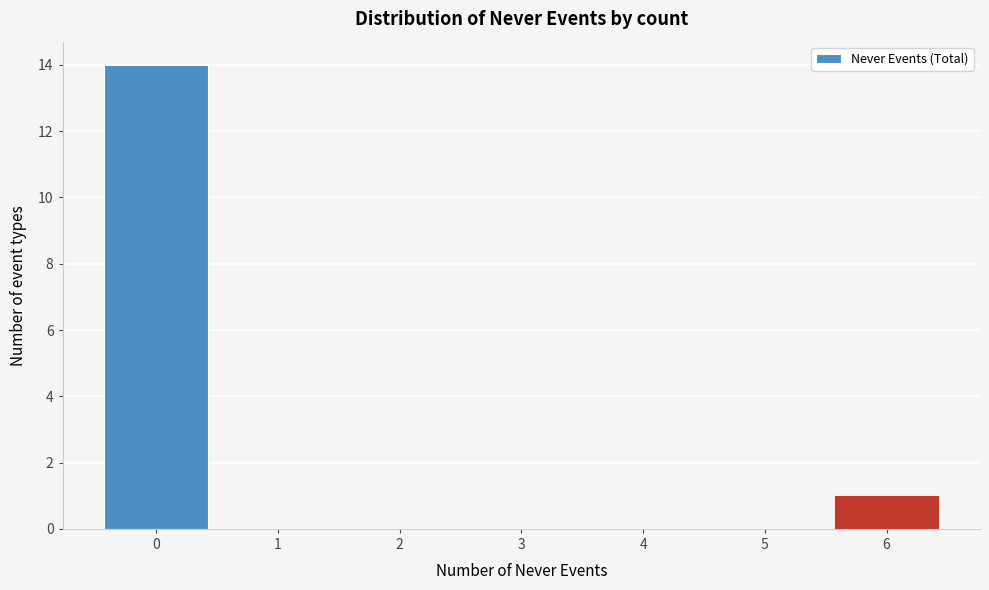

Reading left to right, transcribe this chart: for each bar, give the range it covers on the x-axis and its height. The values are not printed on the chart, so give them approximately, as read against the axis.

-0.5 to 0.5: 14
0.5 to 1.5: 0
1.5 to 2.5: 0
2.5 to 3.5: 0
3.5 to 4.5: 0
4.5 to 5.5: 0
5.5 to 6.5: 1